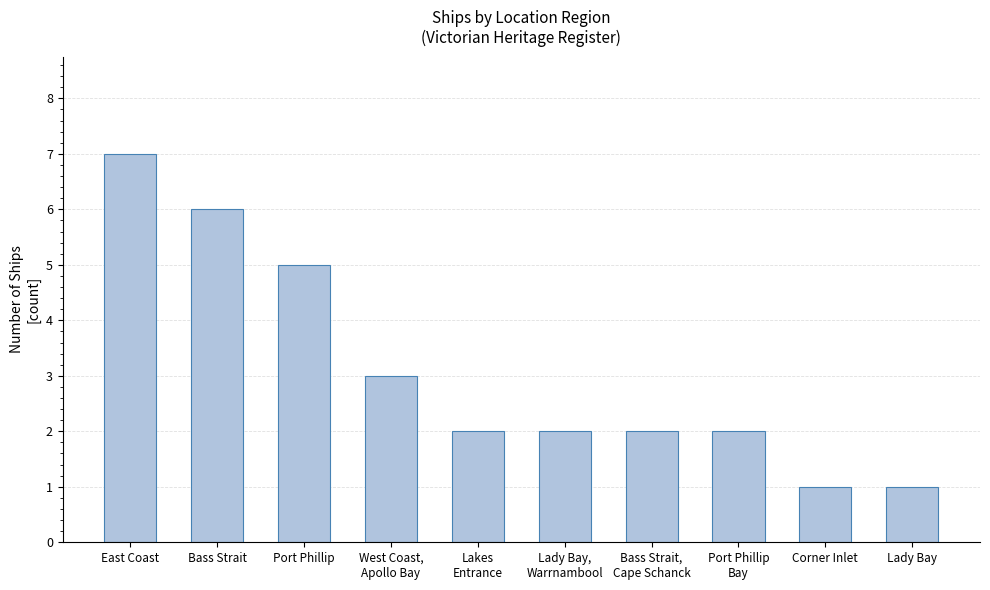

What position from the right is Port Phillip
Bay?

3